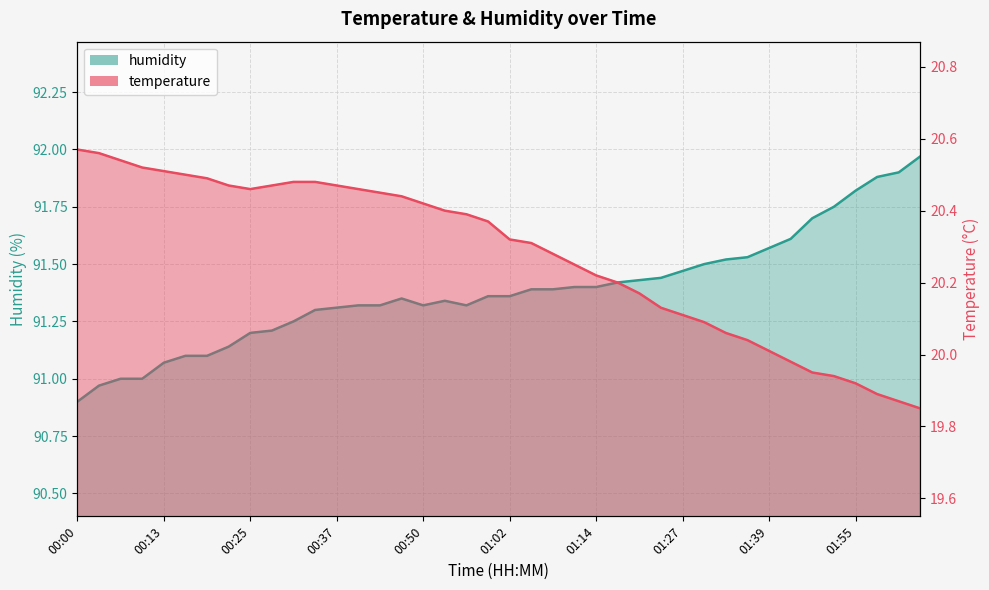

What are all the series names shown in the legend?

temperature, humidity